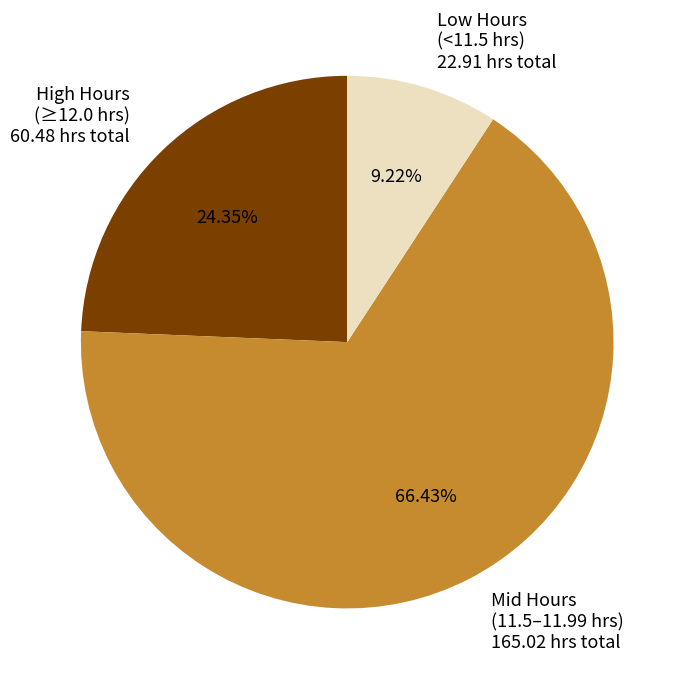

What is the largest slice in the pie chart?

Mid Hours (11.5–11.99 hrs) 165.02 hrs total